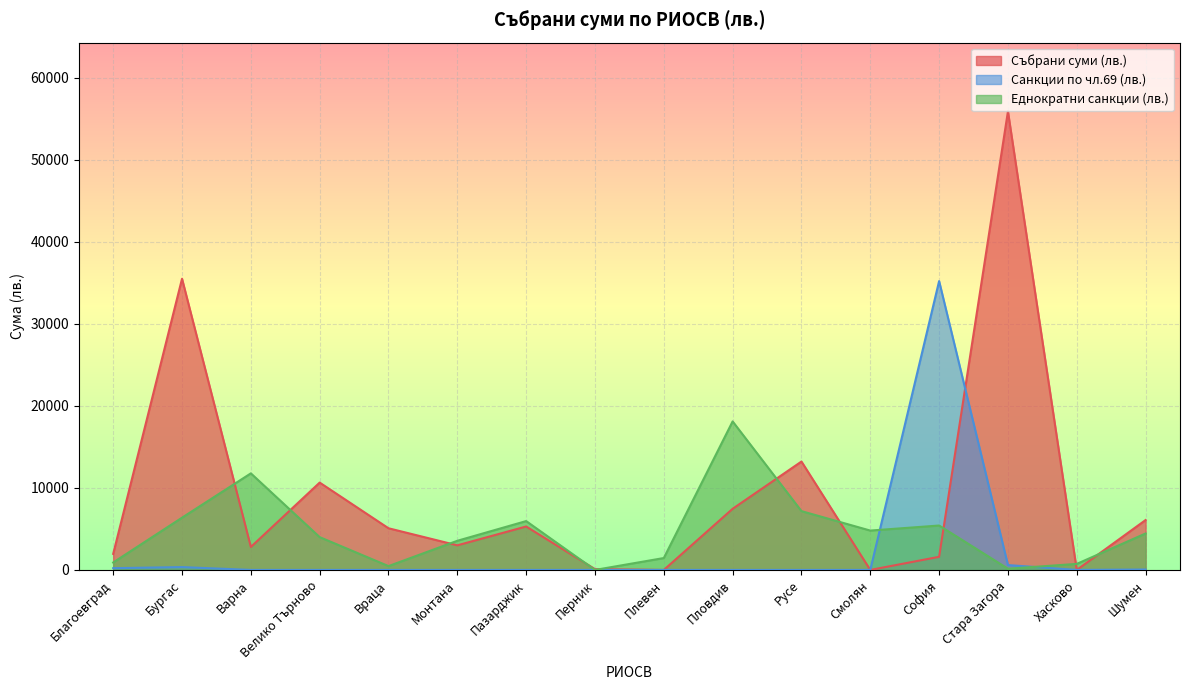

Which series has the largest total across all categories?

Събрани суми (лв.)